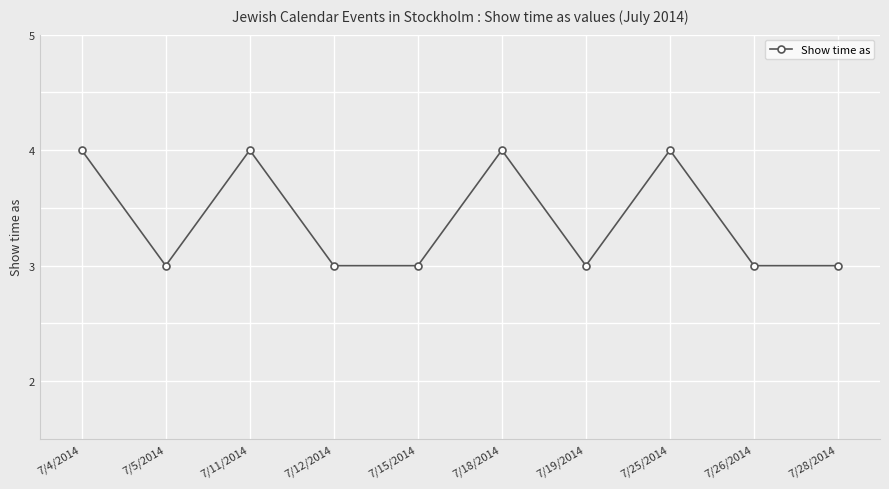

Is this an area chart (filled region under the line)?

No